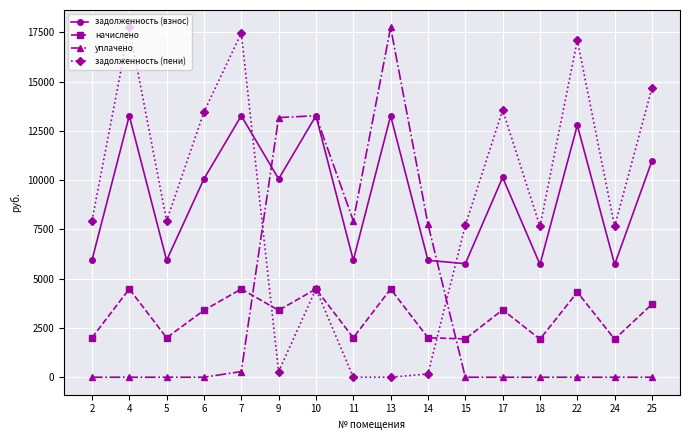

Rank the series at 13 from highest to lowest value.

уплачено, задолженность (взнос), начислено, задолженность (пени)